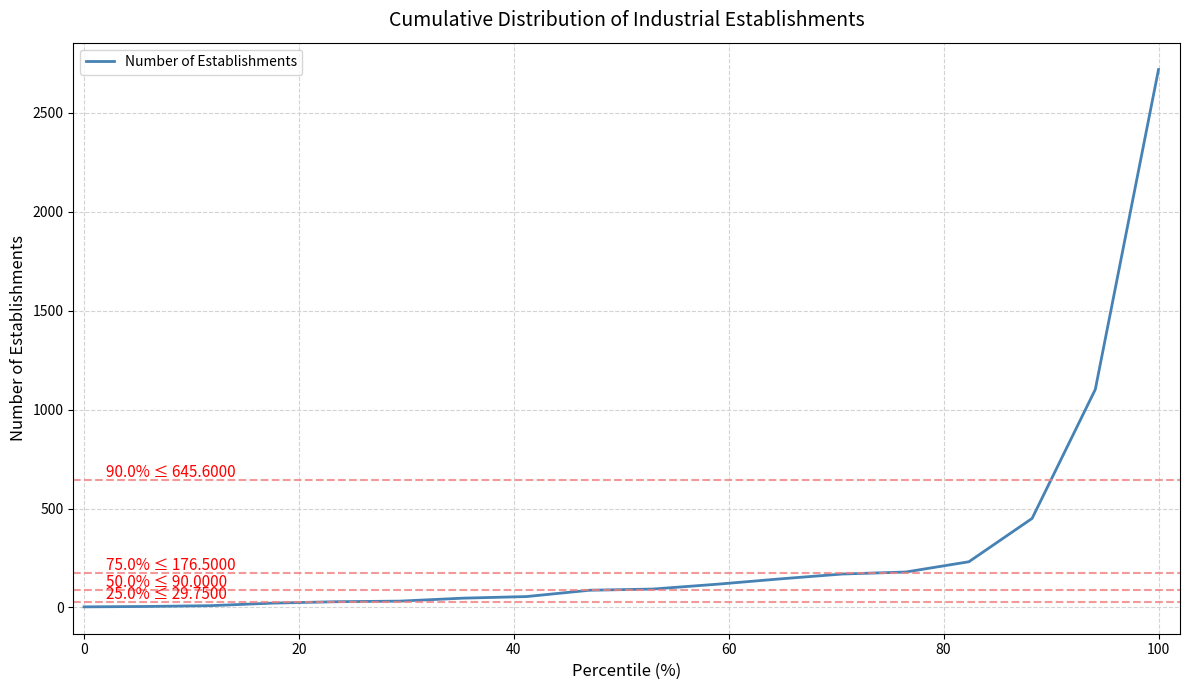

What is the maximum value shown in the chart?

2719